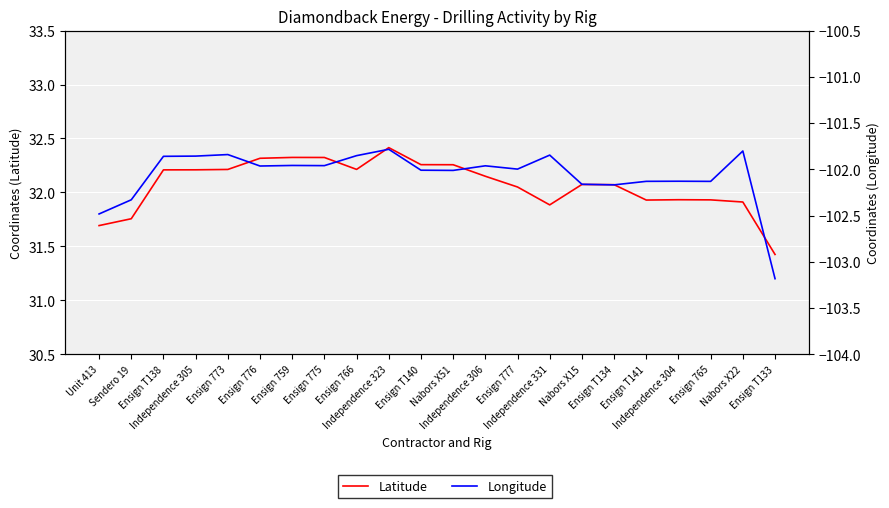

Which category has the highest value across all series?

Independence 323